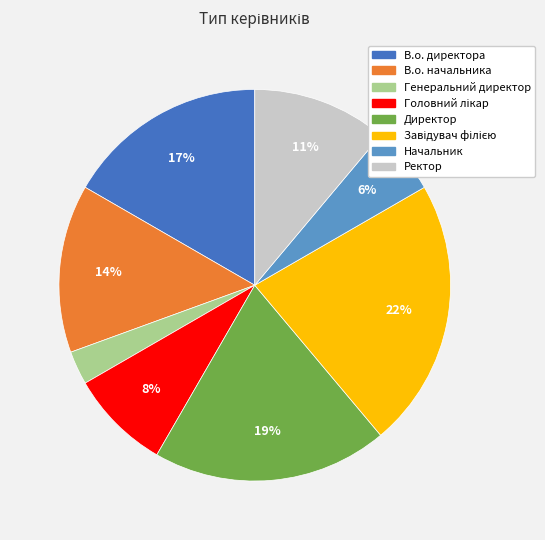

Between Ректор and В.о. начальника, which is larger?

В.о. начальника